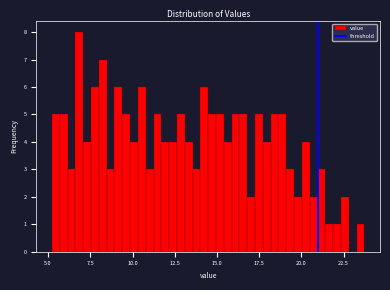

Around what value on the x-axis is the tallest bar? Give the approximate position of its centre, as read against the axis.

7.0